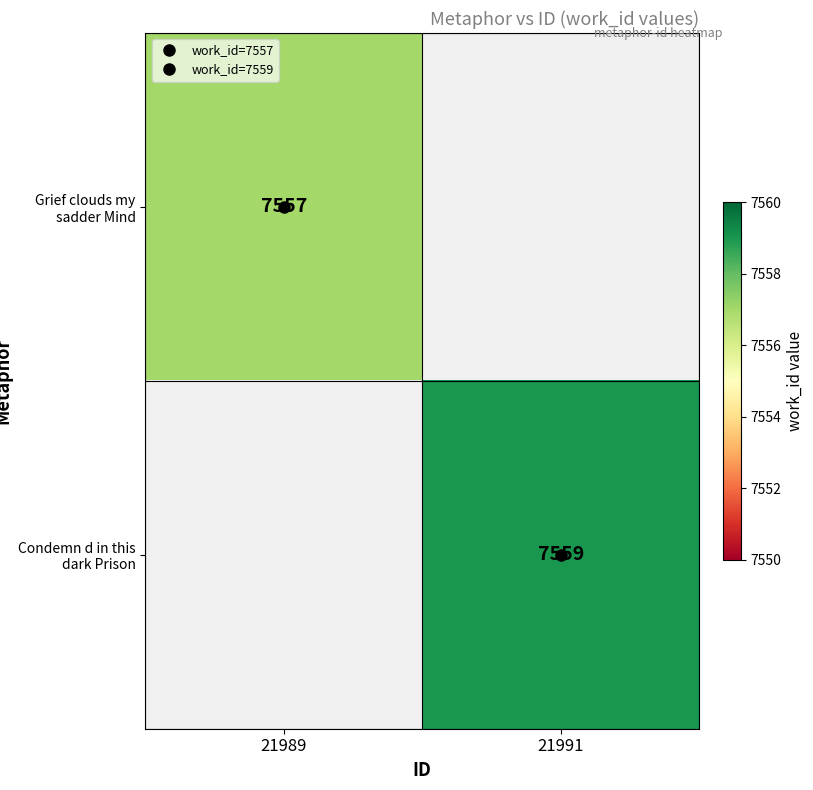

What is the greatest value displayed?

7559.0